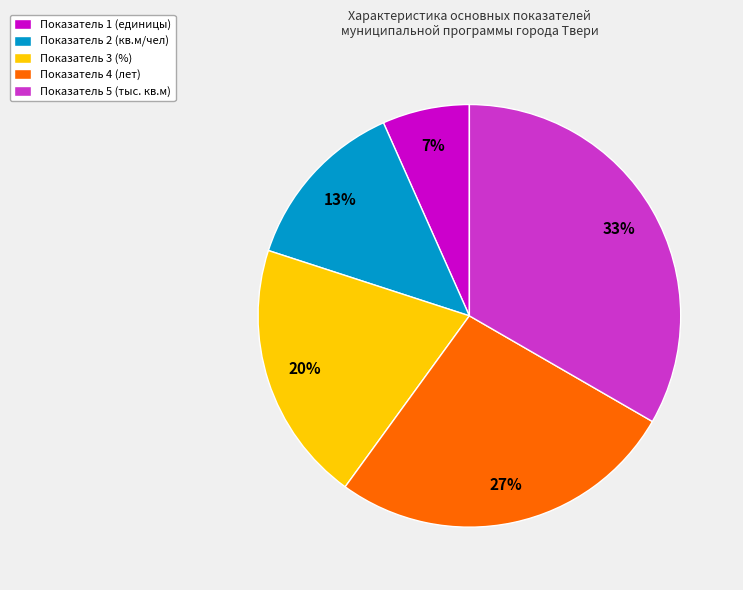

Is it true that Показатель 3 is 20% of the pie?

True